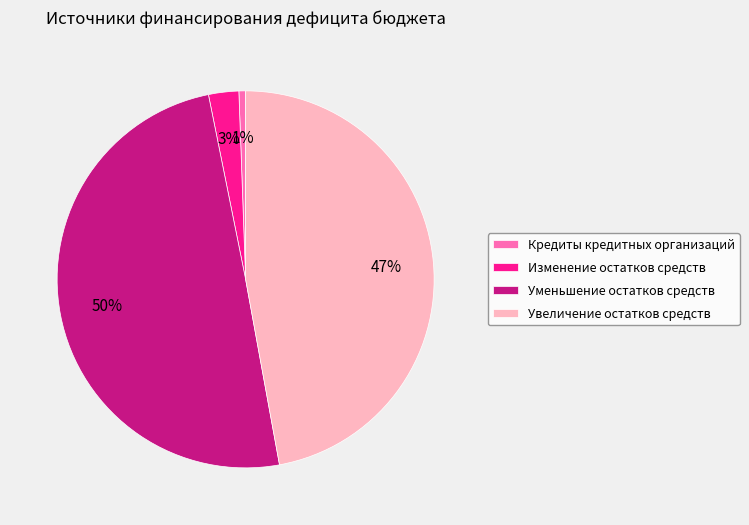

What is the smallest slice in the pie chart?

Кредиты кредитных организаций